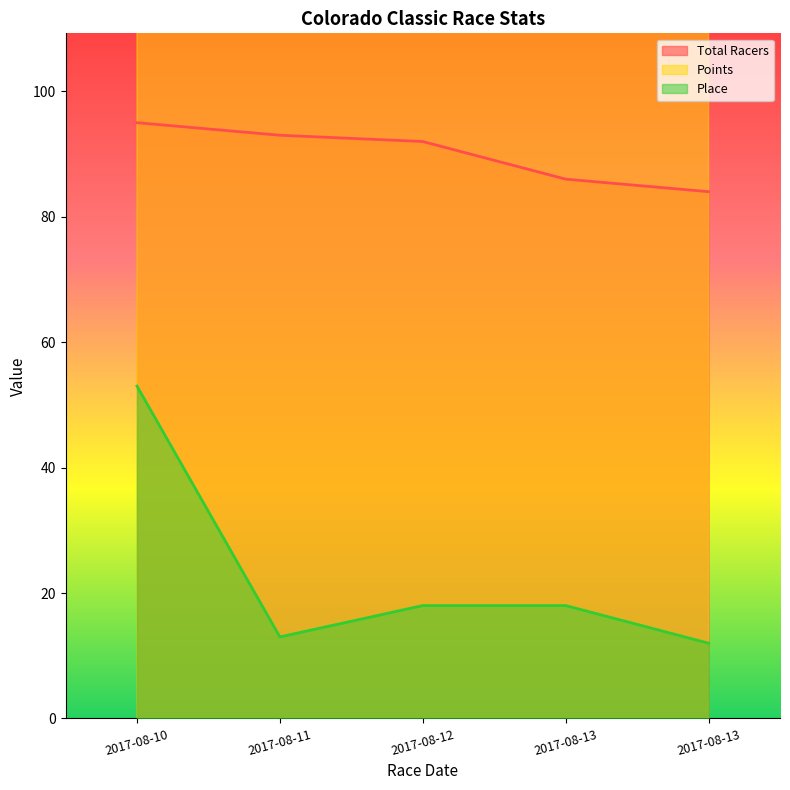

What is the approximate value of Place at 2017-08-13?

18.0